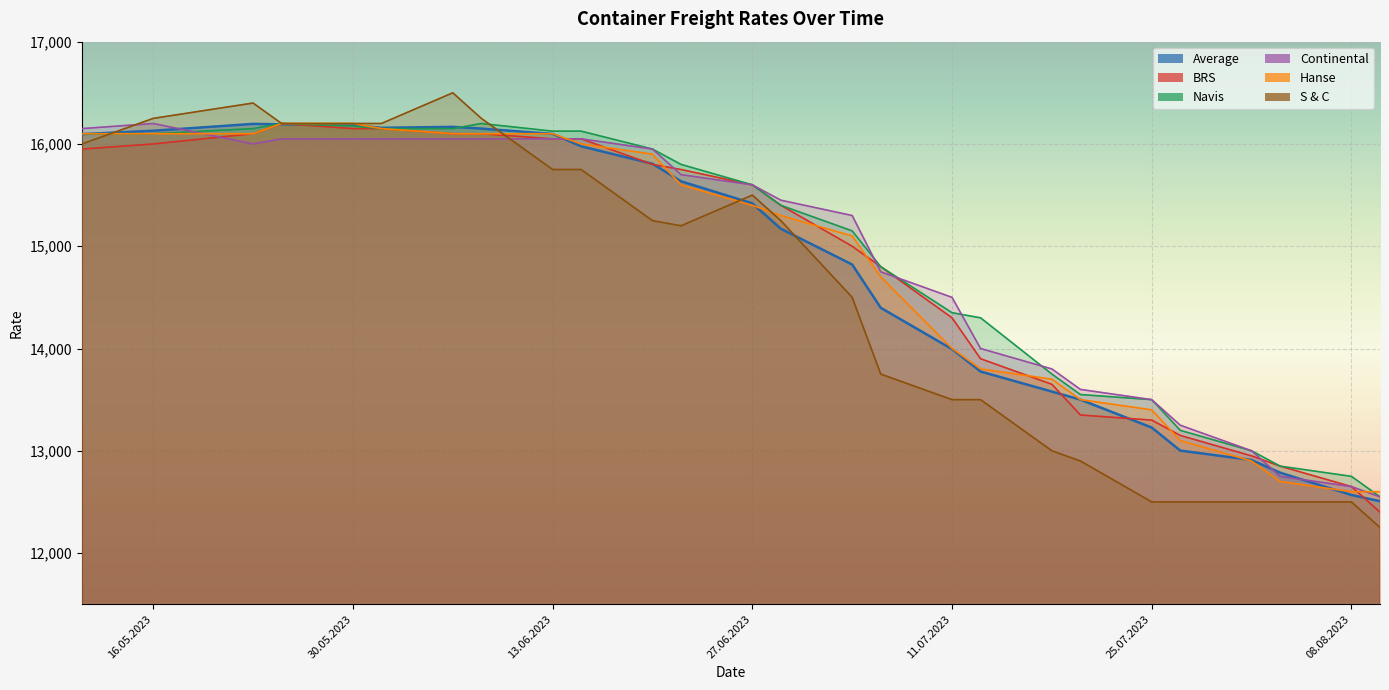

What position from the right is 06.07.2023?

11